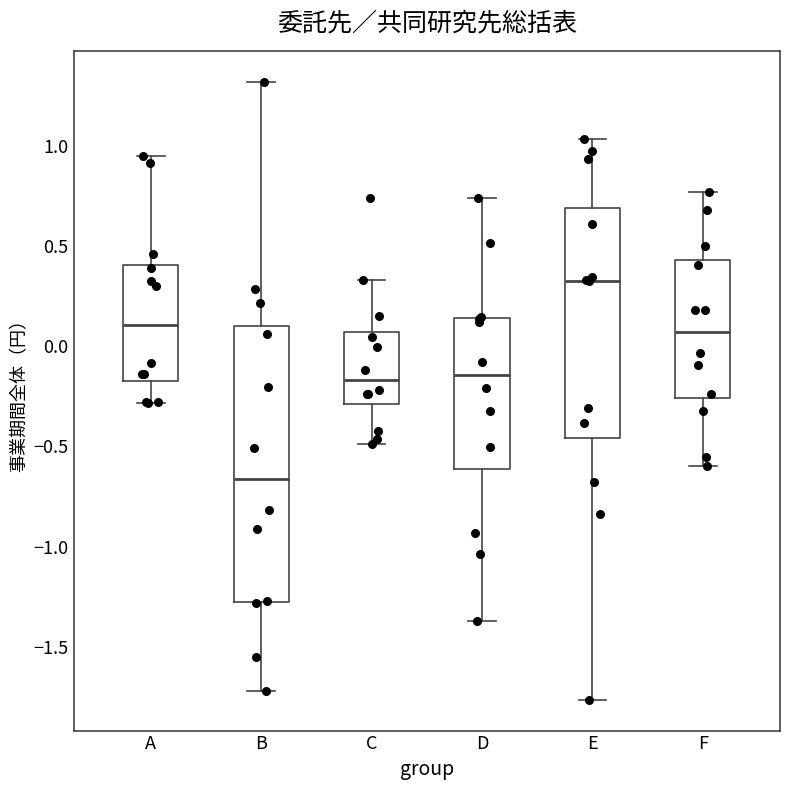

Reading left to right, transcribe this box plot: for each box, give where its median line is, the range the box spans, and where its two whiskers end, as read against the y-axis. The values are not printed on the chart, so give them approximately, as read against the axis.

A: median 0.10, box -0.15 to 0.40, whiskers -0.30 to 0.95
B: median -0.65, box -1.25 to 0.10, whiskers -1.70 to 1.30
C: median -0.15, box -0.30 to 0.05, whiskers -0.50 to 0.35
D: median -0.15, box -0.60 to 0.15, whiskers -1.35 to 0.75
E: median 0.35, box -0.45 to 0.70, whiskers -1.75 to 1.05
F: median 0.05, box -0.25 to 0.45, whiskers -0.60 to 0.75